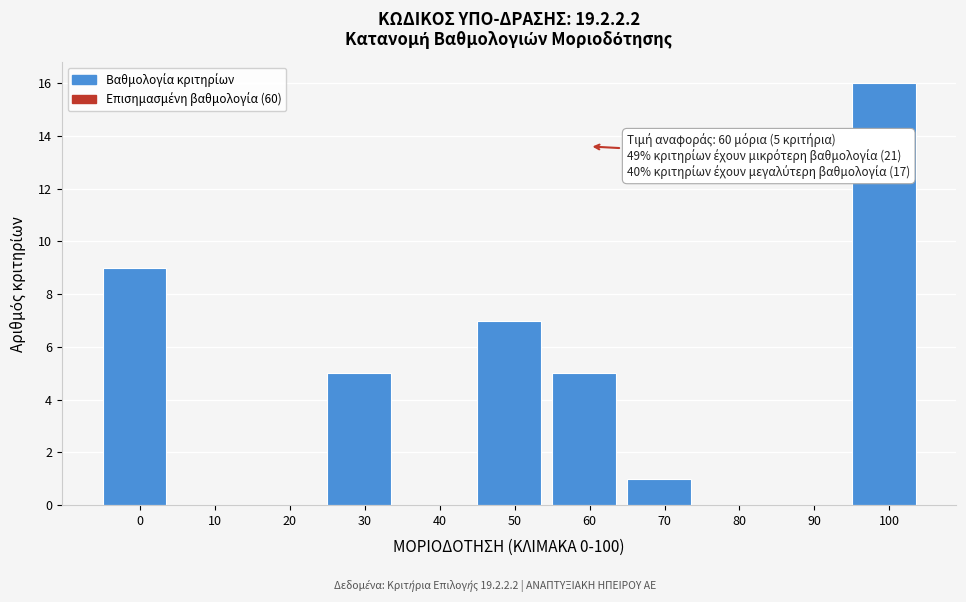

Reading left to right, list all the values displayed in this chart.

0=9	10=0	20=0	30=5	40=0	50=7	60=5	70=1	80=0	90=0	100=16